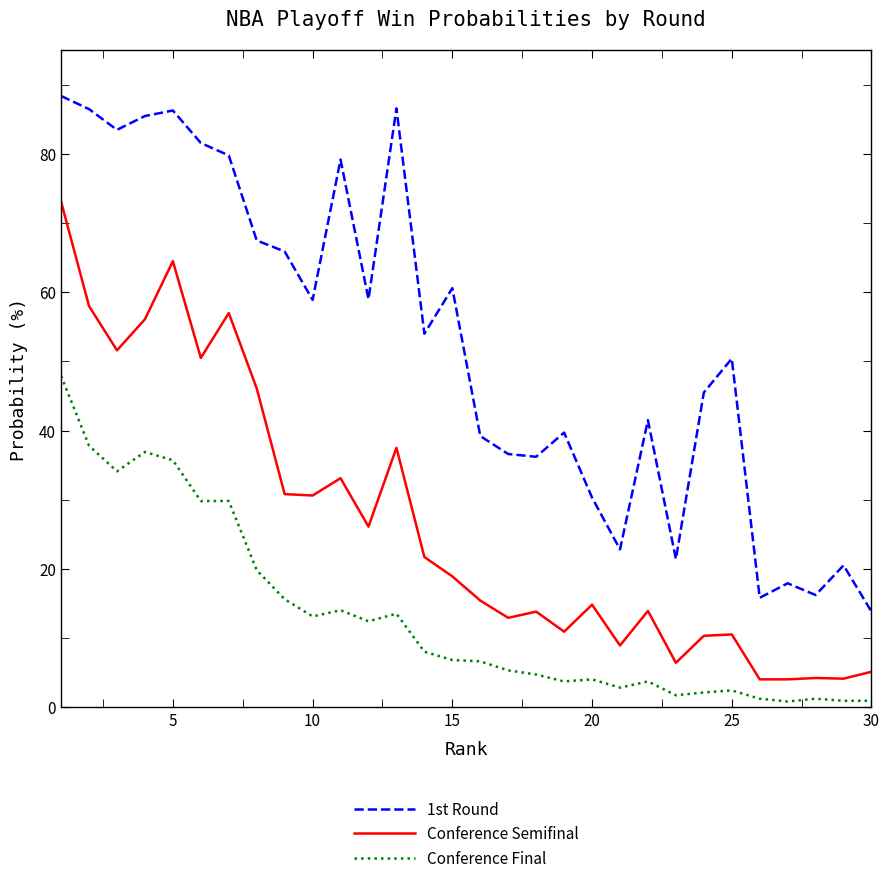

Which series has the largest range (max minus min)?

1st Round